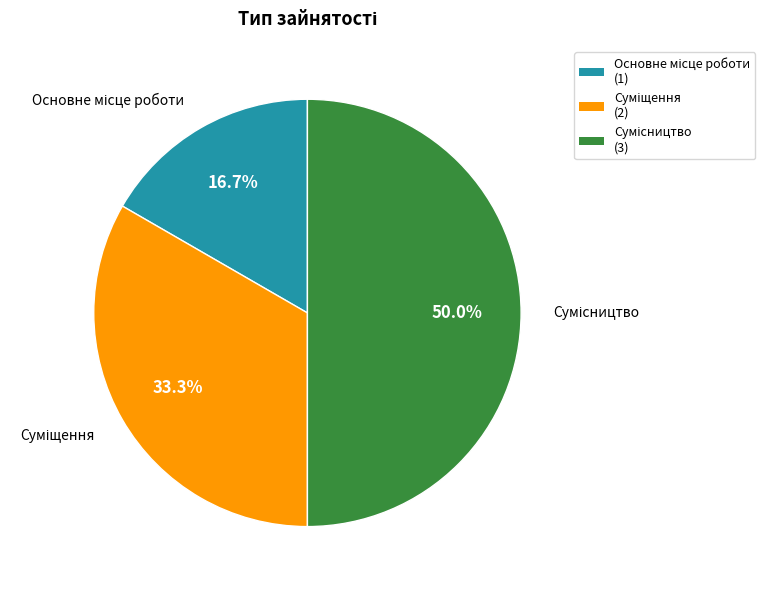

What is the change in value from Суміщення to Сумісництво?

+1